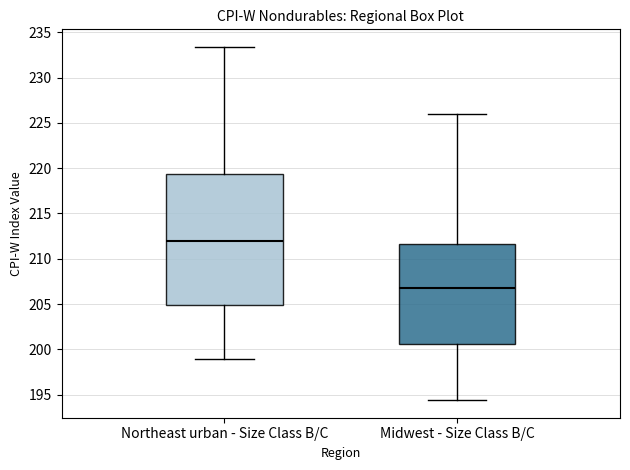

Which box is the tallest, from its lower edge to its upper edge?

Northeast urban - Size Class B/C